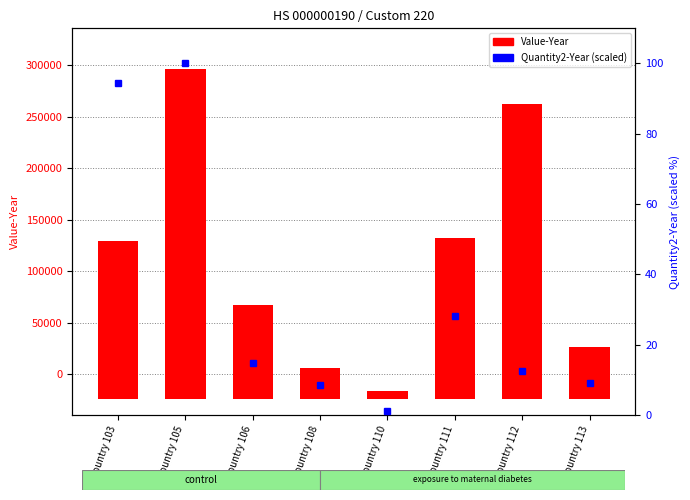

Which label corresponds to the smallest value in the chart?

Country 110